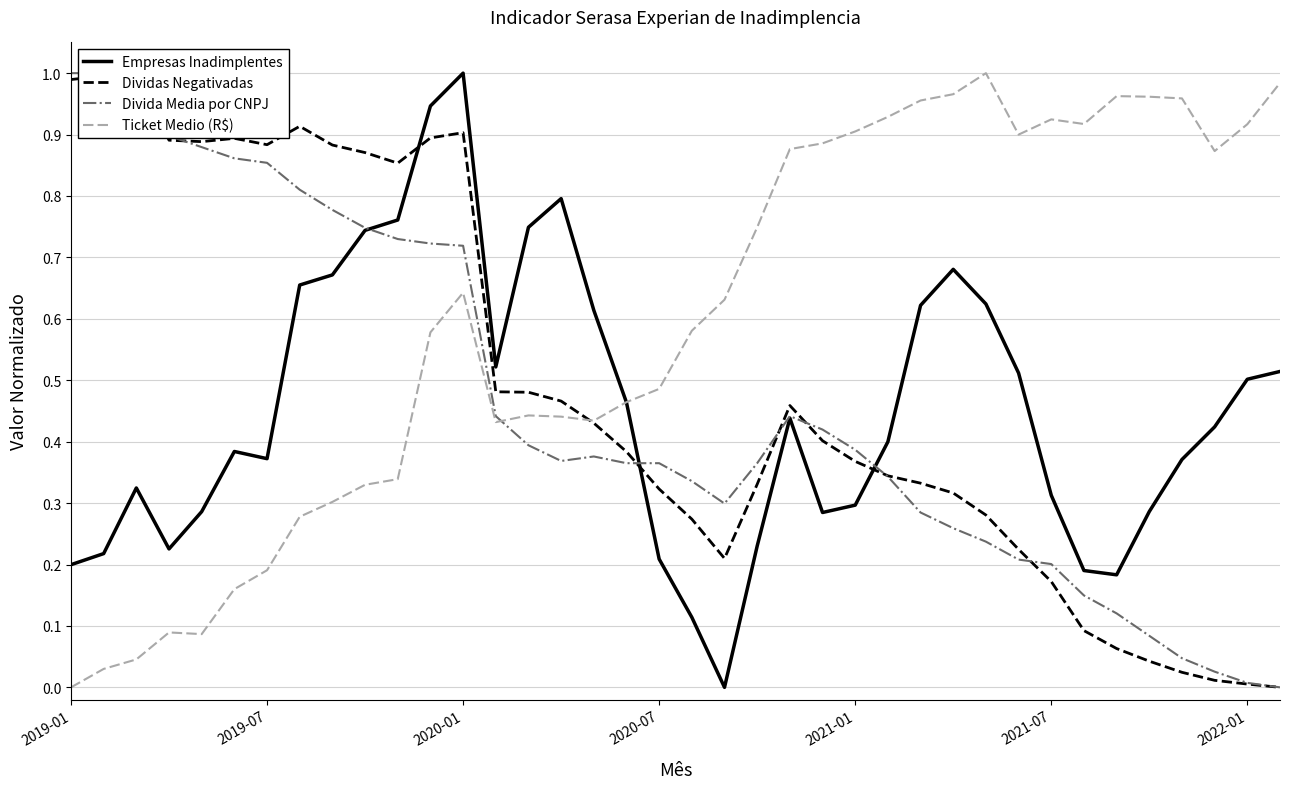

Rank the series at 35 from highest to lowest value.

Ticket Medio (R$), Empresas Inadimplentes, Divida Media por CNPJ, Dividas Negativadas